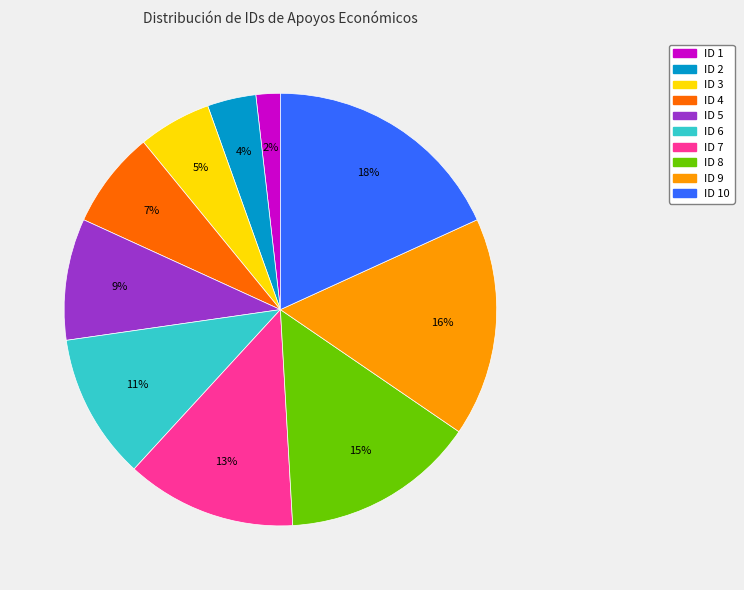

Which category has the smallest portion of the pie?

ID 1